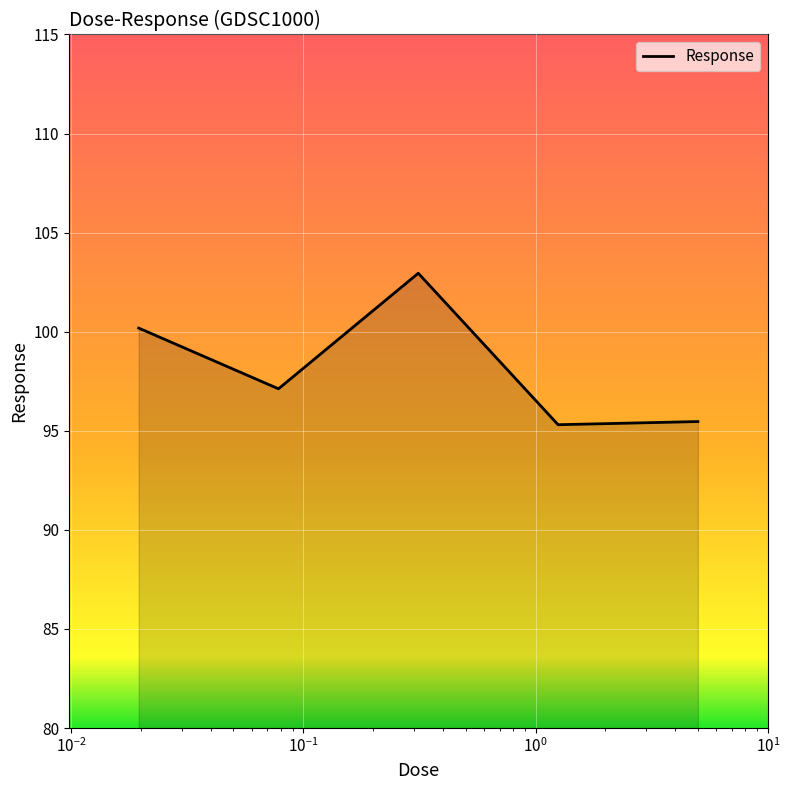

What is the maximum value shown in the chart?

103.0